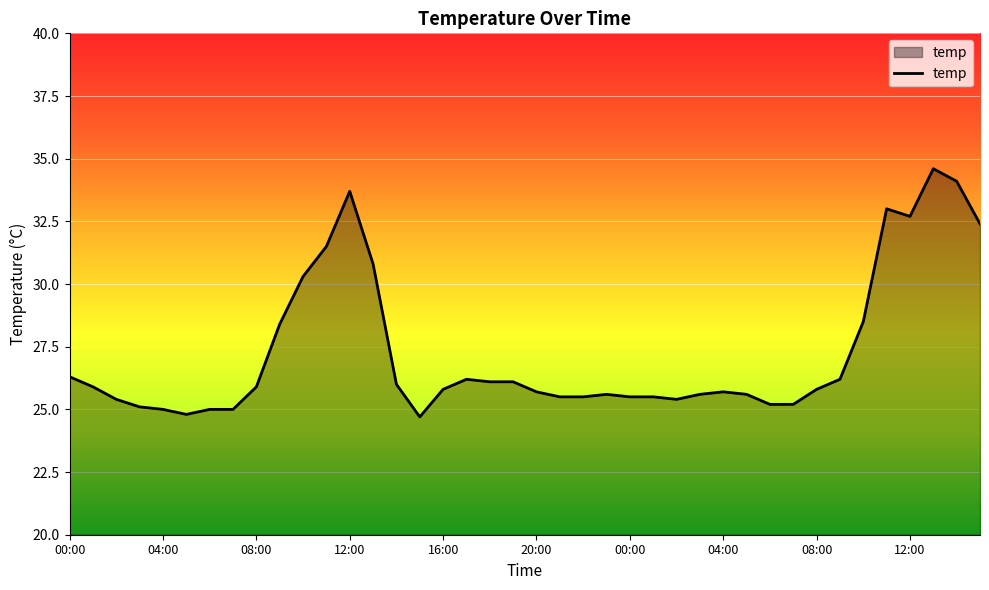

What is the difference between the maximum and minimum values?

9.9